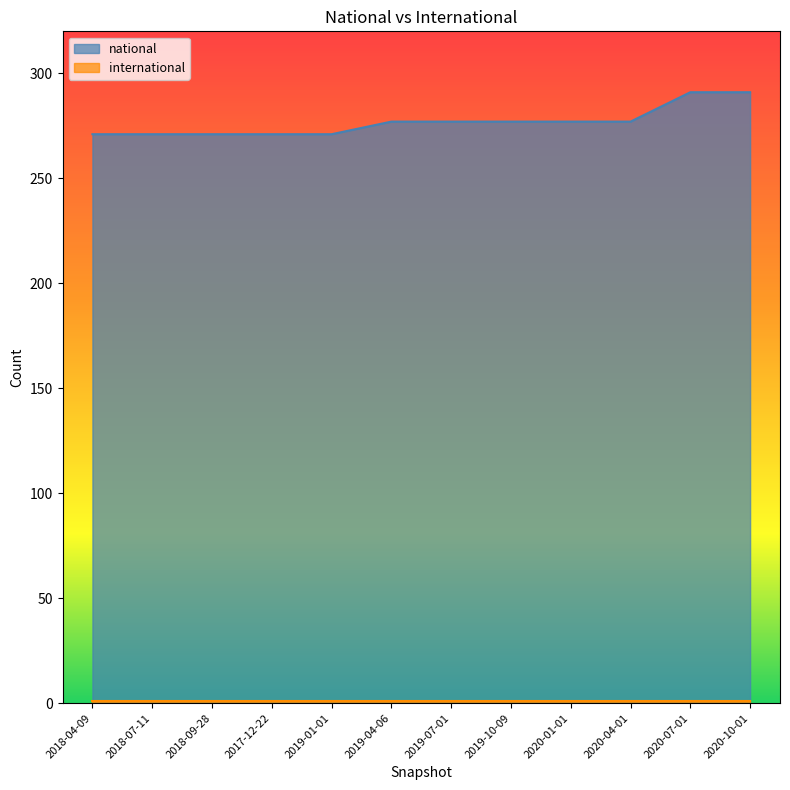

True or false: the data has more than 0 interior local peaks.

False